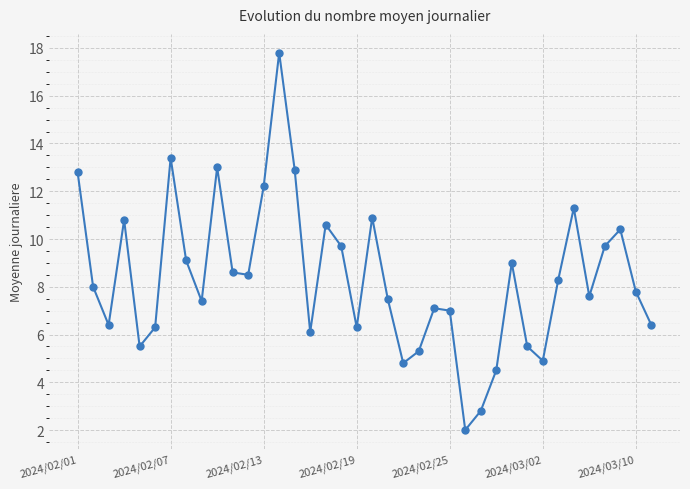

What is the maximum value shown in the chart?

17.8